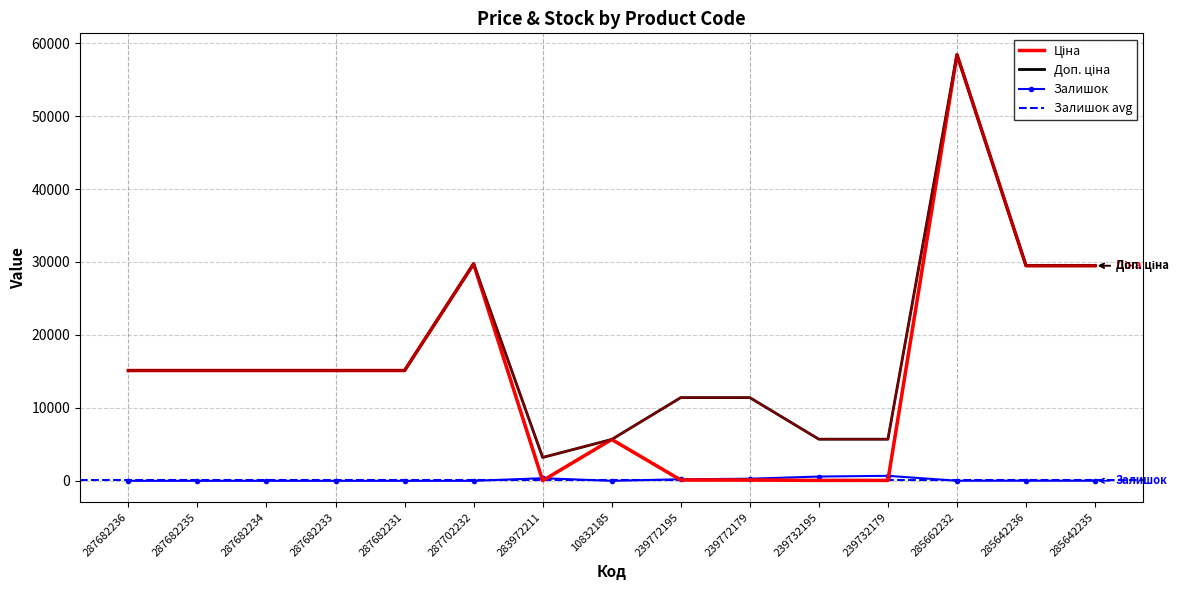

What is the greatest value displayed?

58426.5